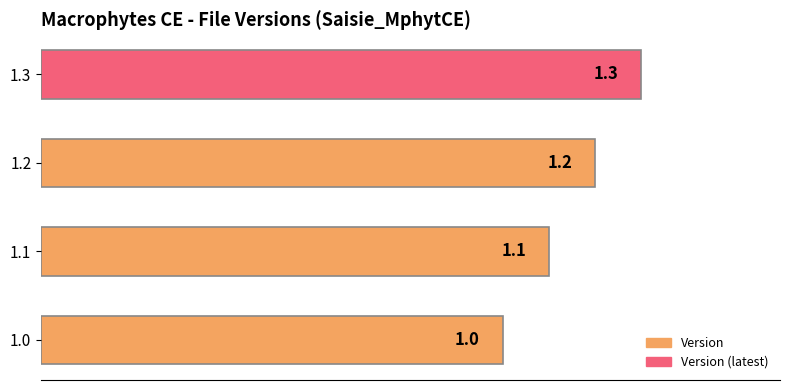

Count the number of data series in this chart.

1